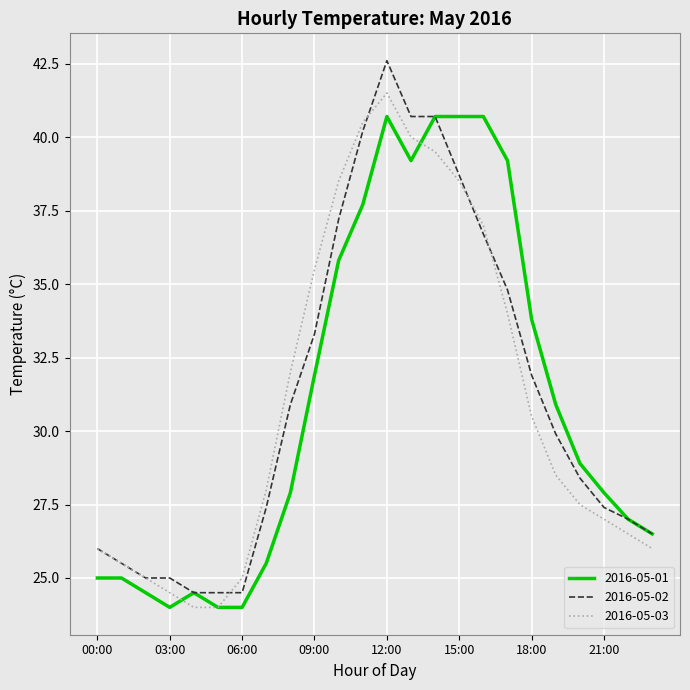

What is the difference between the maximum and minimum values in the 2016-05-02 series?

18.1